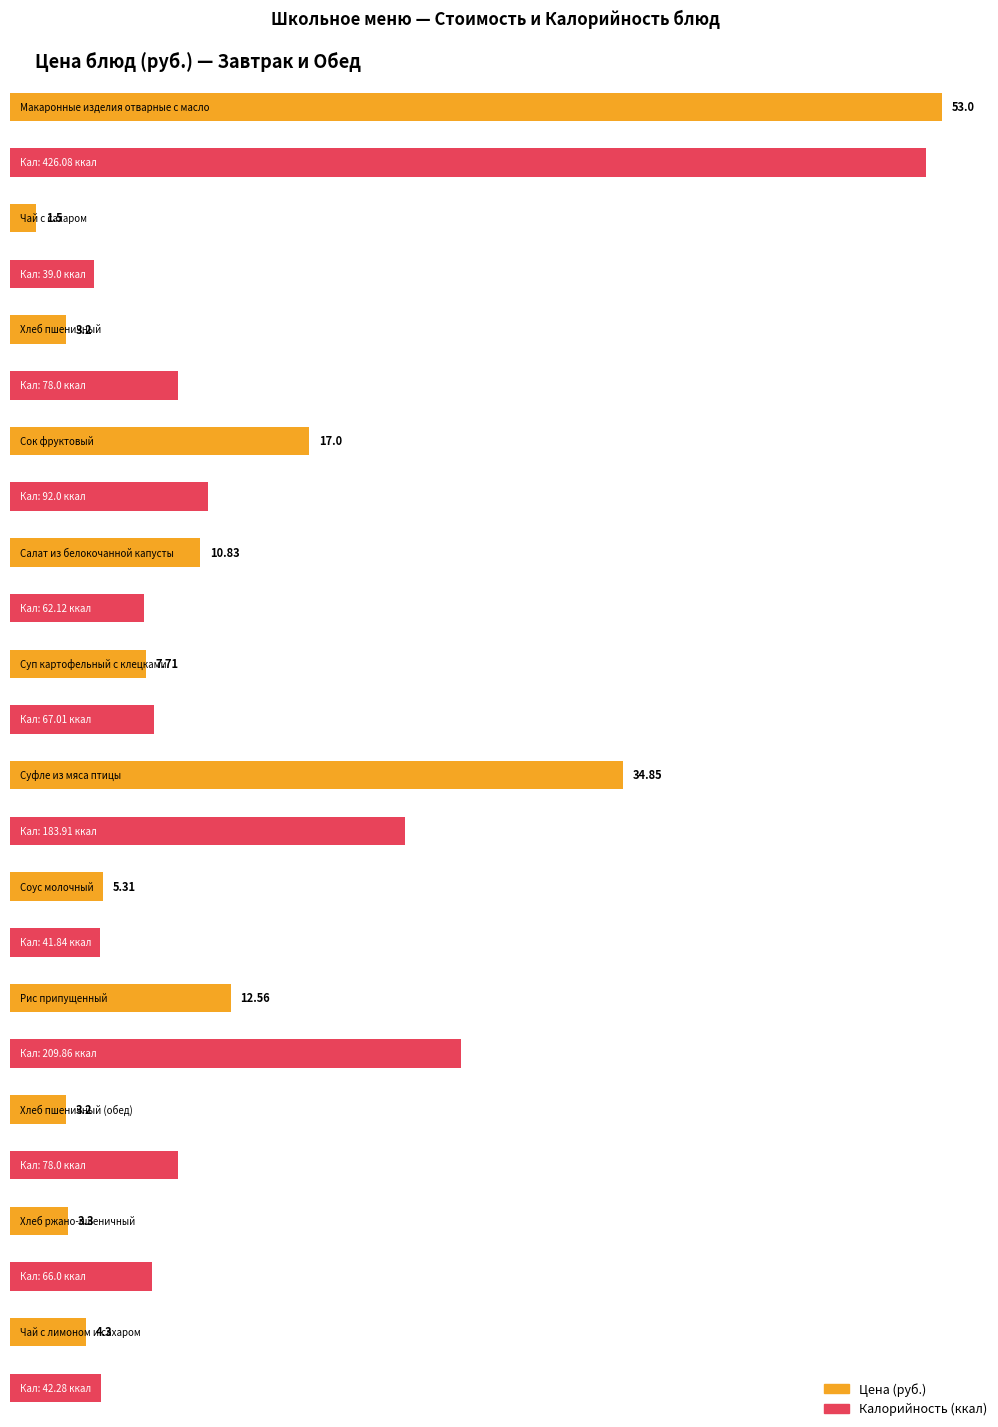

Where does the Цена series first go above 7?

Макаронные изделия отварные с маслом